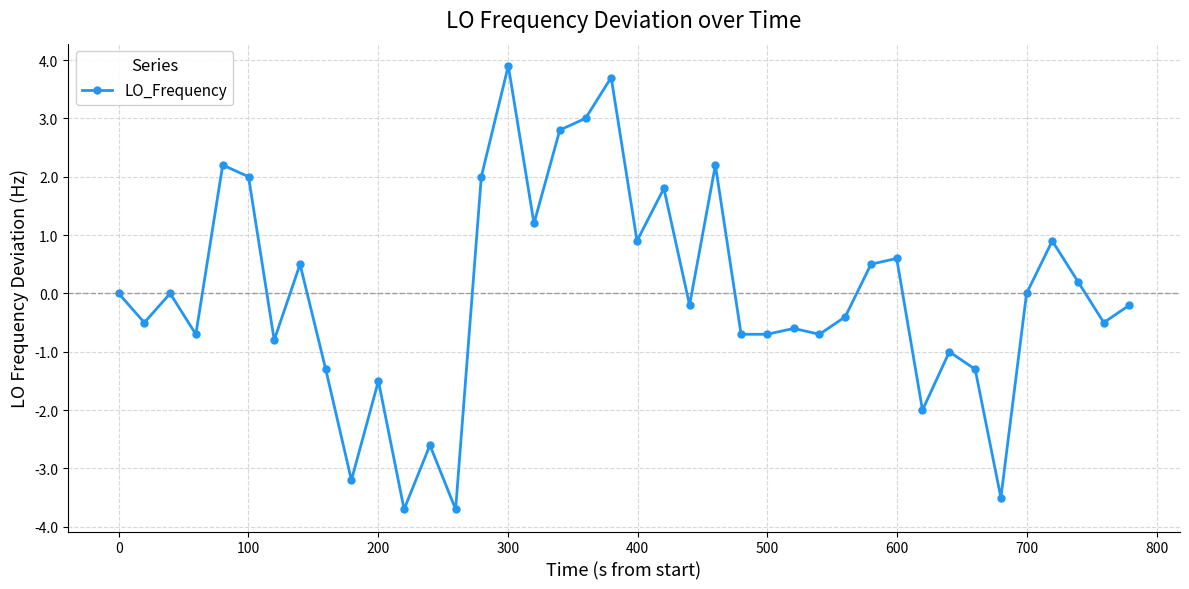

How many data points does each series have?

40